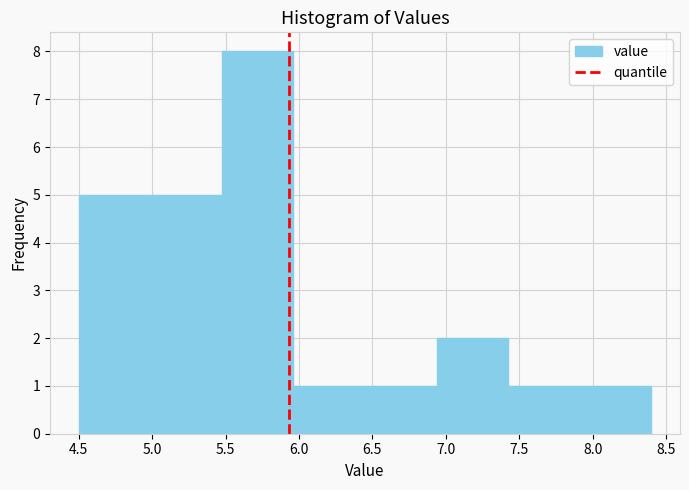

What is the height of the bar covering 6.45 to 6.95 on the x-axis? Neither the bar edges nor the heights are printed on the chart, so give them approximately, as read against the axes.

1